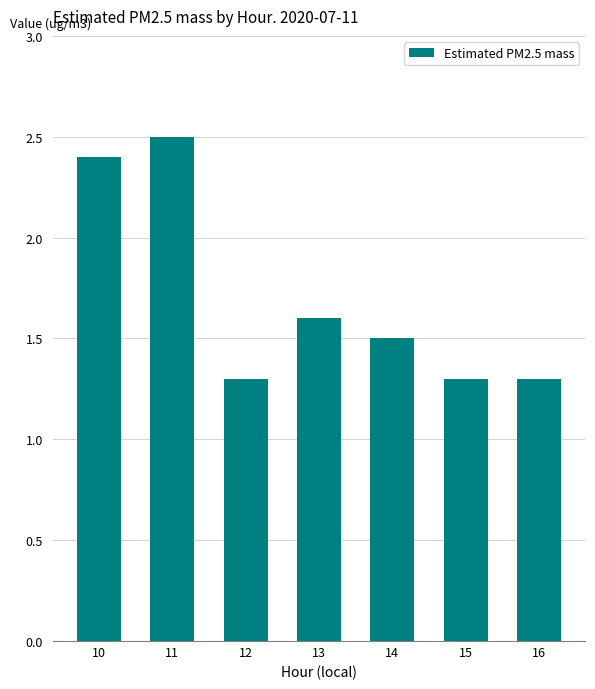

What is the value of the 3rd bar from the left?

1.3